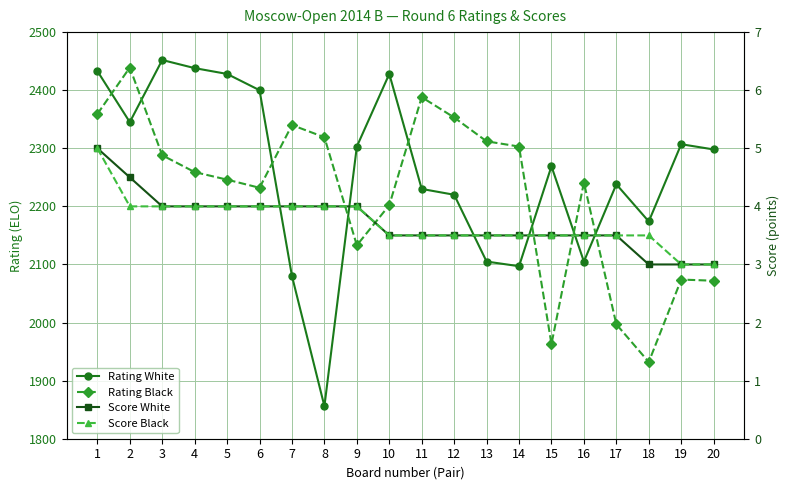

How many lines are shown in the chart?

4